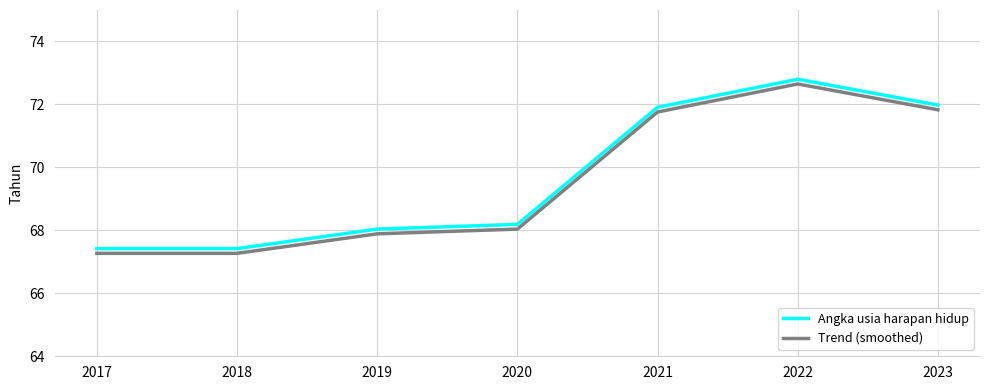

At which category is the sum across all series the highest?

2022